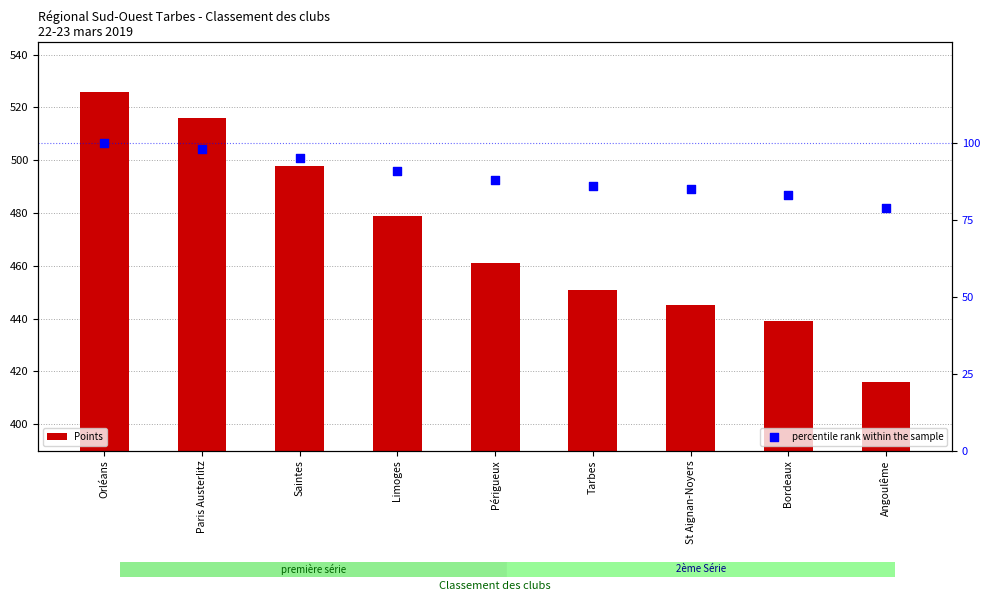

At how many categories does at least one series exceed 416?

8